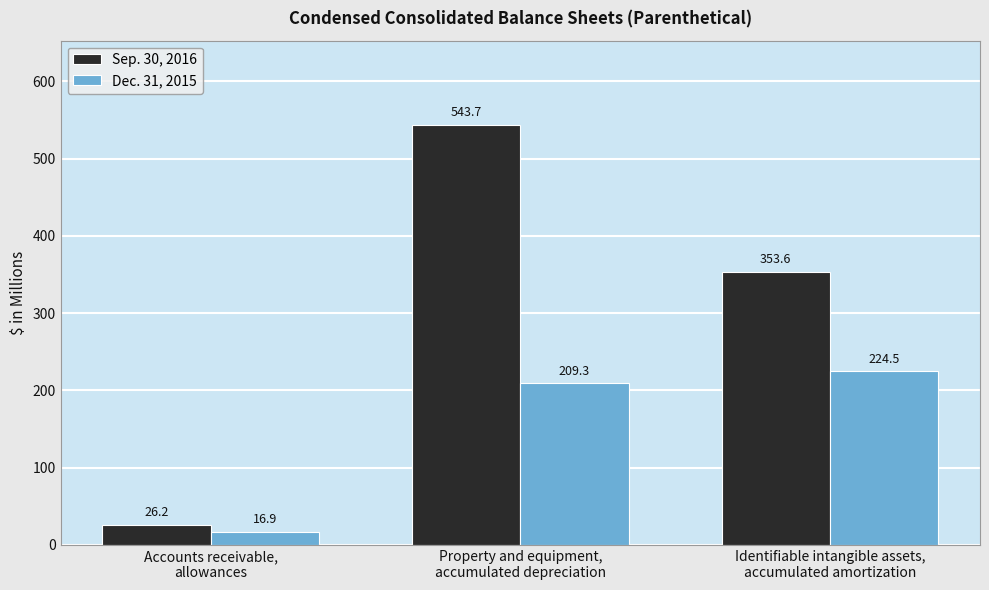

How many data points does each series have?

3